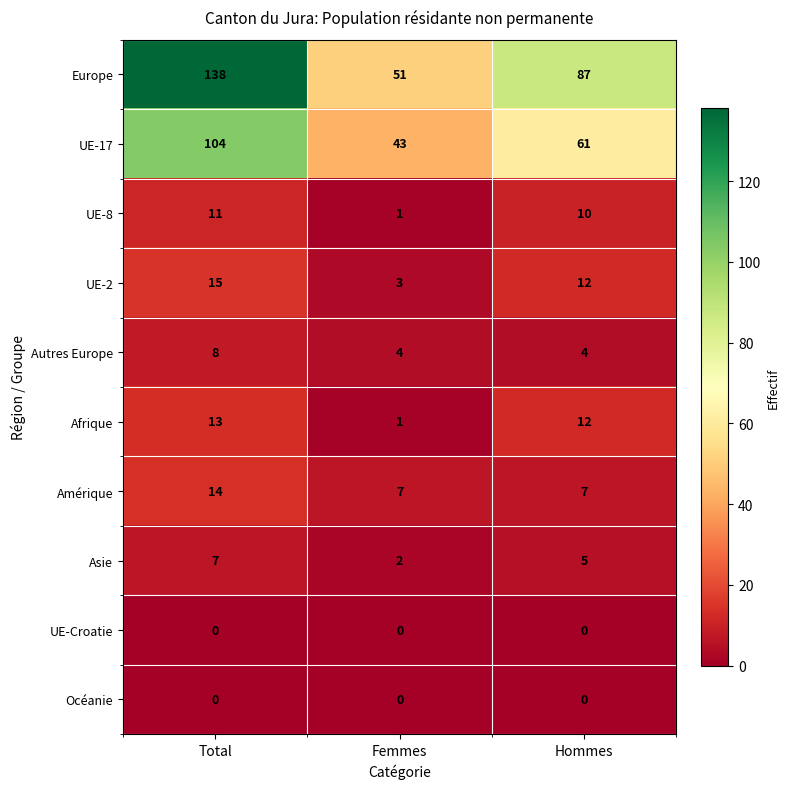

Count the number of data series in this chart.

10